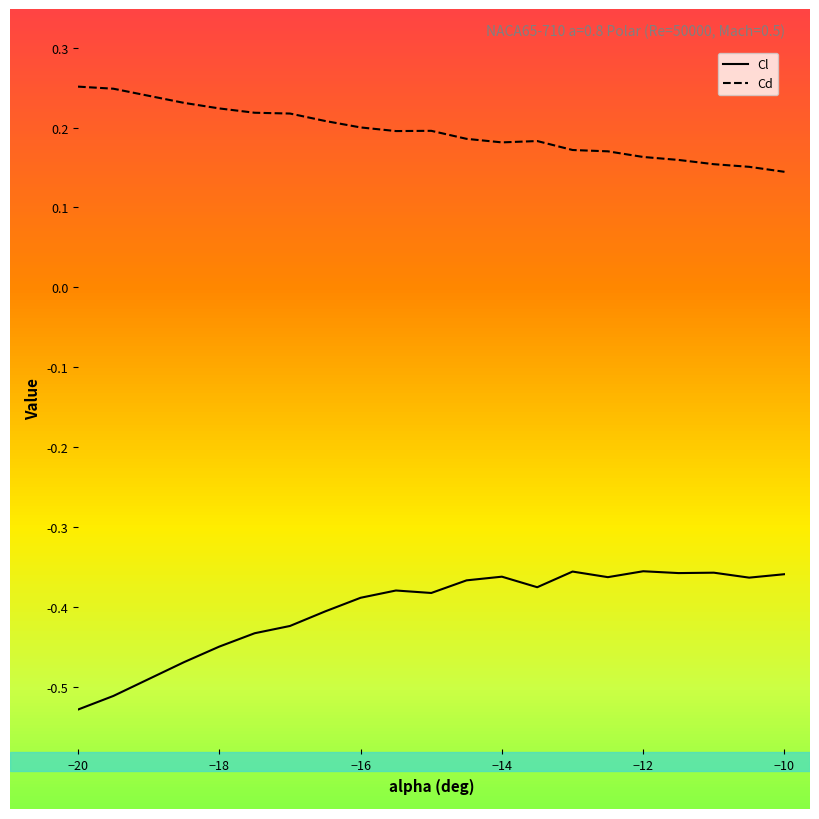

True or false: Cd and Cl cross at least once.

False